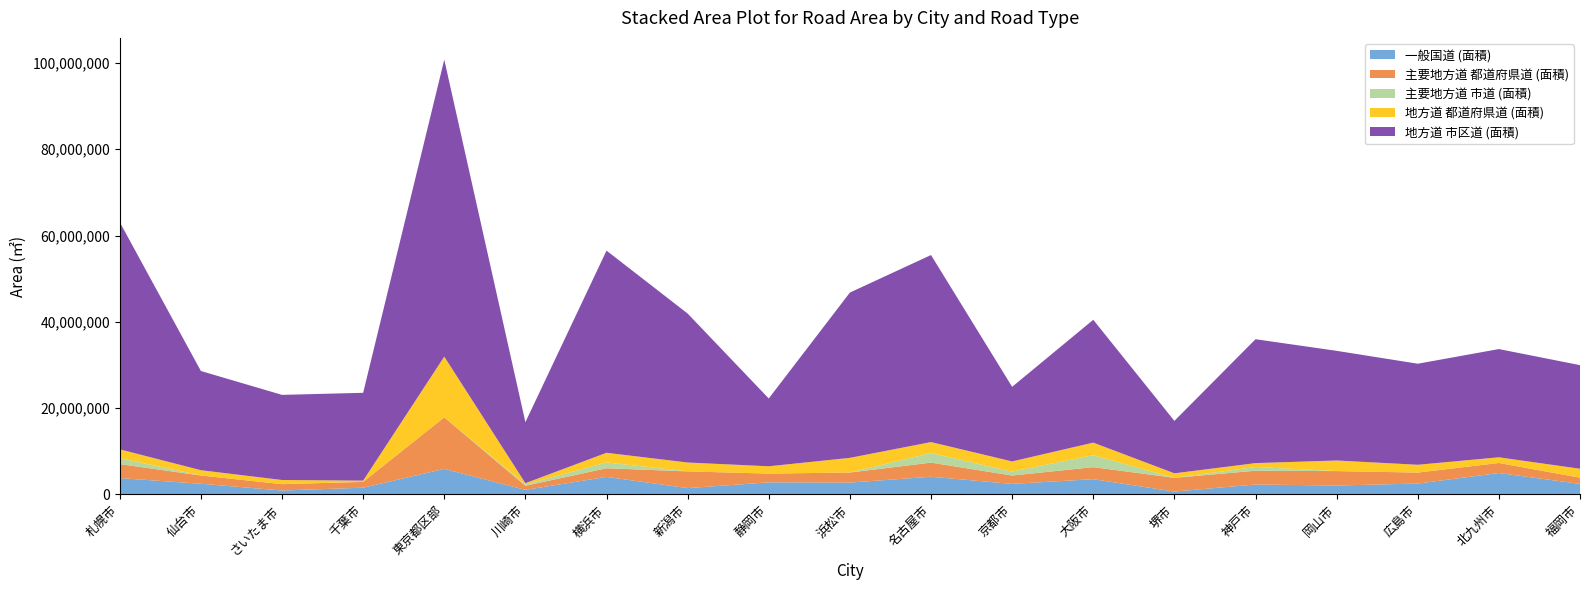

Reading left to right, extract all data points from this chart.

一般国道 (面積): 3768239.0	2451896.7	887772.0	1539329.0	5894601.0	1032269.0	4045619.0	1443163.0	2777551.0	2724457.0	4075757.0	2421706.0	3508358.0	645074.0	2280534.0	2047331.0	2497977.0	4944736.0	2417423.0
主要地方道 都道府県道 (面積): 3246694.0	1913809.7	1474211.0	1347935.0	11956856.0	952230.0	2006102.0	3879665.0	2032517.0	2330717.0	3280490.0	1936801.0	2794459.0	3183926.0	3193165.0	3340659.0	2549720.0	2328524.0	1441759.0
主要地方道 市道 (面積): 1379225.0	0.0	0.0	0.0	0.0	291146.0	1345310.0	0.0	0.0	0.0	2214254.0	911831.0	2770950.0	0.0	873451.0	0.0	0.0	0.0	0.0
地方道 都道府県道 (面積): 2039982.0	1228942.7	962513.0	294075.0	14076109.0	310776.0	2237392.0	2056331.0	1691588.0	3402367.0	2546685.0	2358012.0	2916409.0	1045155.0	889485.0	2459617.0	1806866.0	1315169.0	2070980.0
地方道 市区道 (面積): 52647525.0	22997216.5	19732452.0	20355024.0	68846639.0	14141273.0	46863319.0	34532443.0	15717498.0	38315999.0	43358526.0	17292883.0	28475611.0	12151840.0	28723726.0	25418021.0	23424731.0	25087046.0	24016801.0